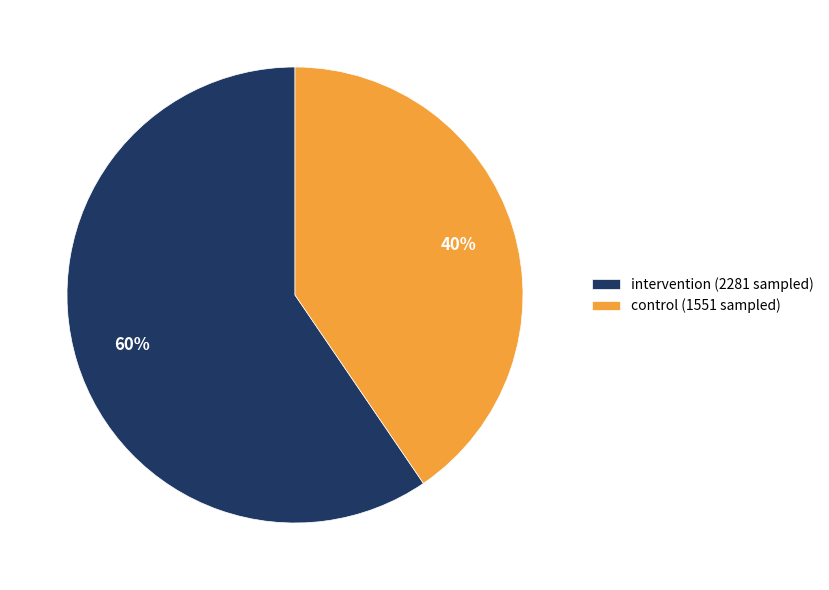

What is the smallest slice in the pie chart?

control